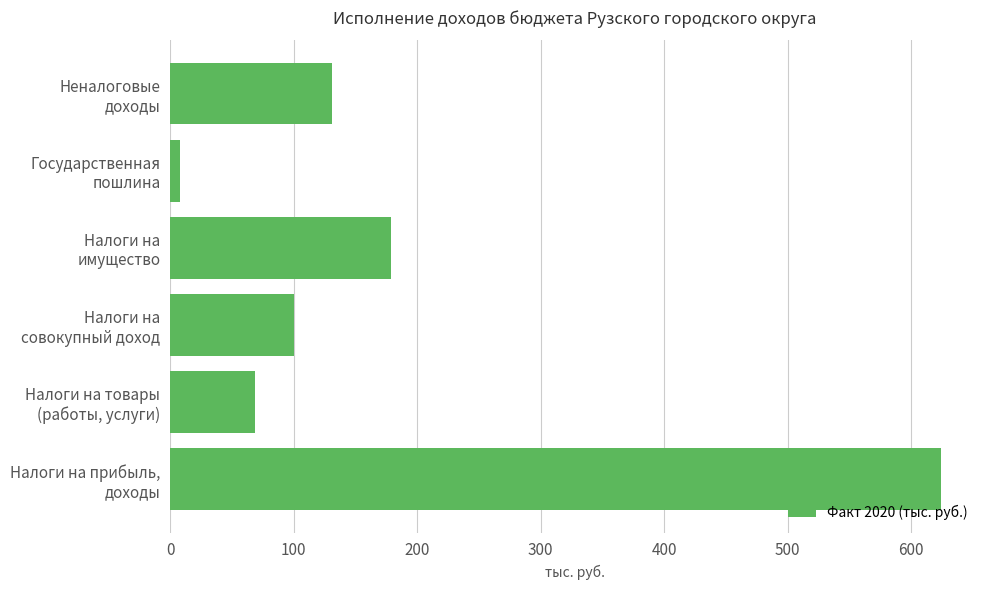

Which category has the lowest value across all series?

Государственная
пошлина